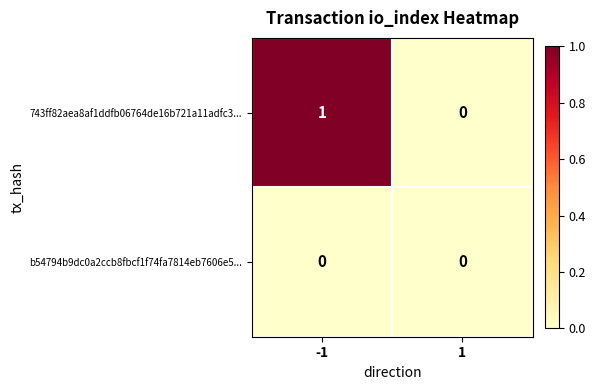

Which category has the highest value across all series?

-1